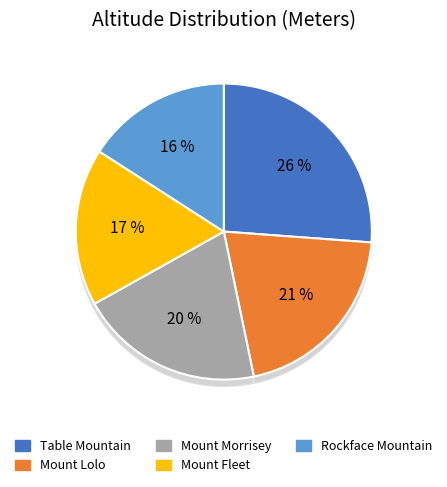

What percentage is the Mount Morrisey slice, to the nearest percent?

20%